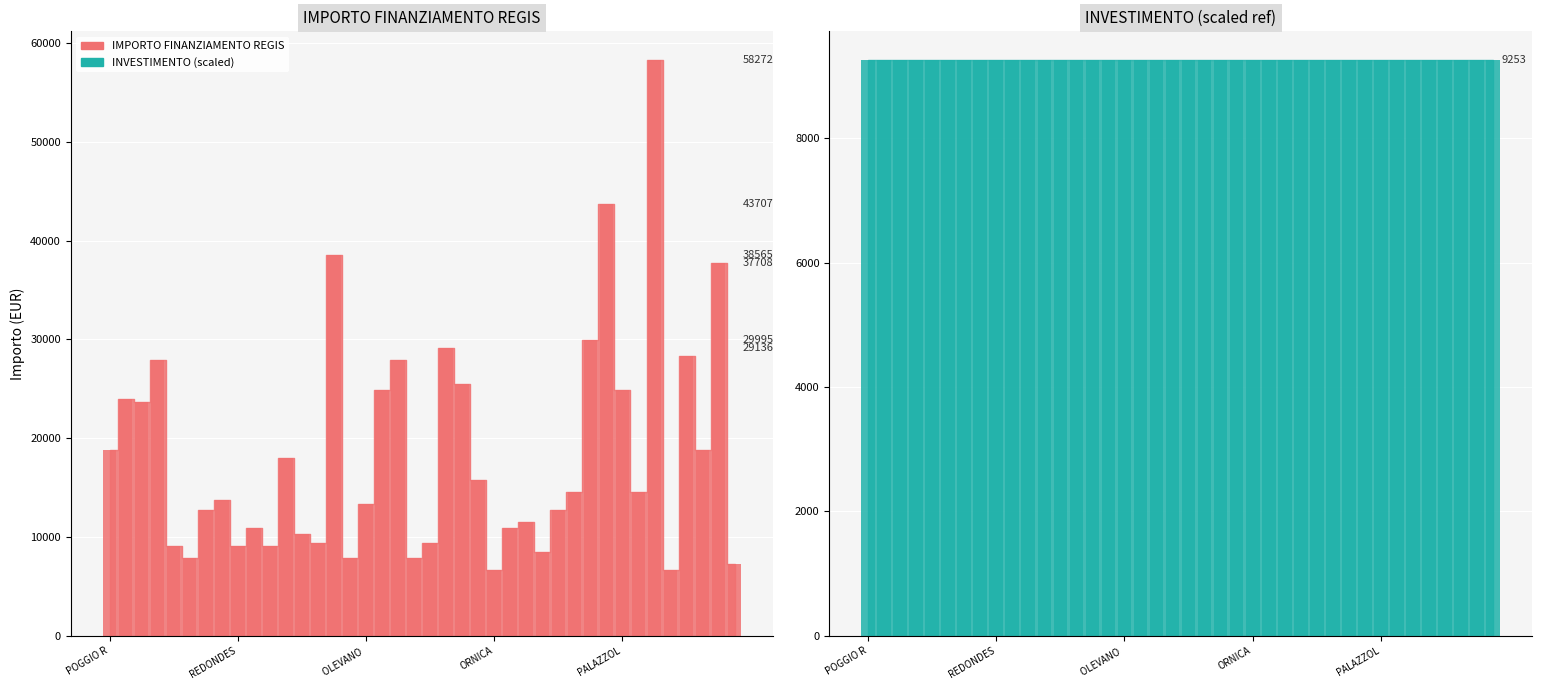

How many data points are less than 14568?

20